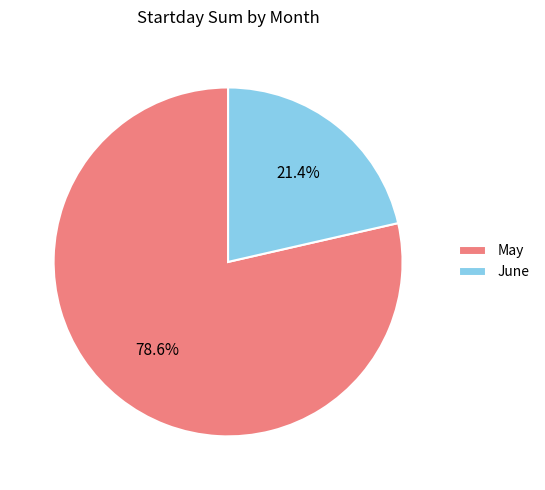

Is June the majority of the pie?

No